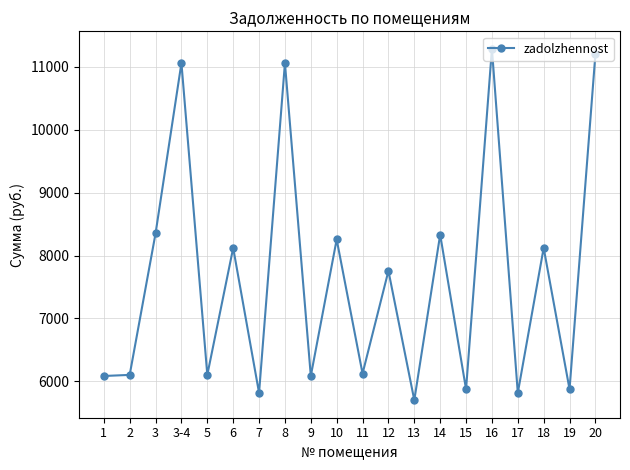

At which category does the data reach its first local peak?

3-4